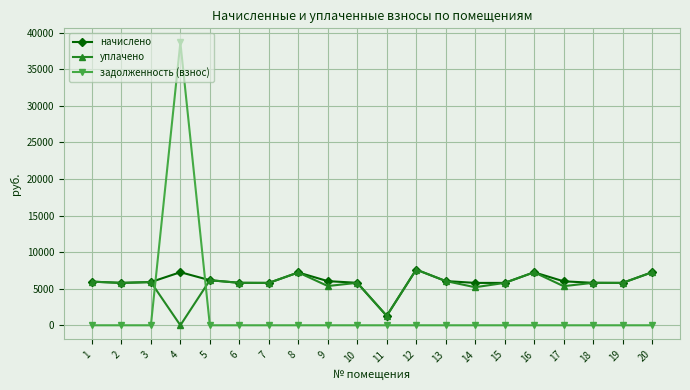

What is the difference between the highest and lowest values at 20?

7246.1